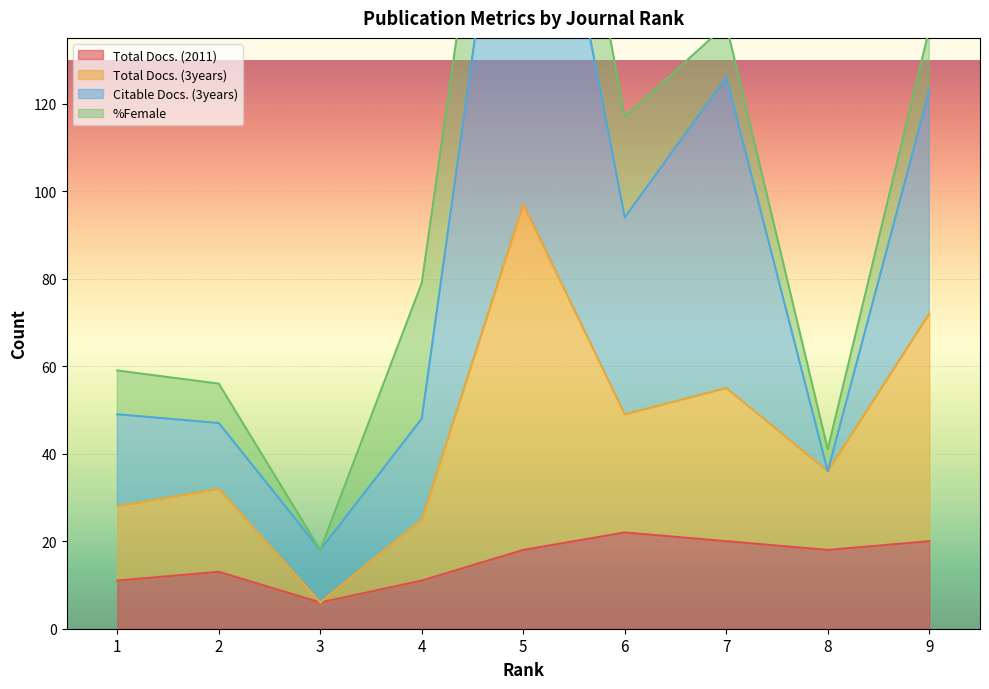

What is the smallest value displayed?

6